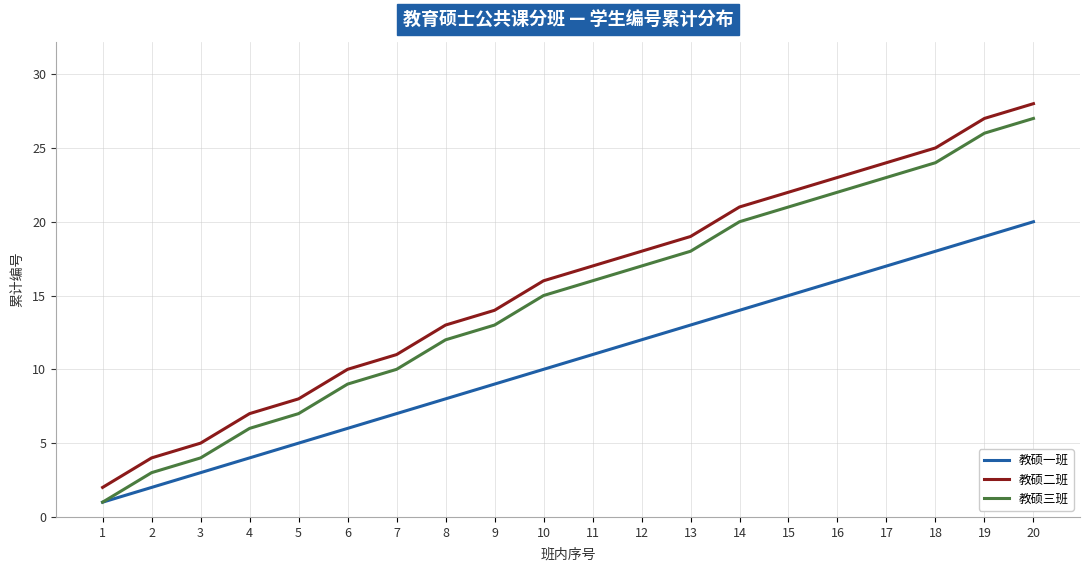

Rank the series at 3 from lowest to highest value.

教硕一班, 教硕三班, 教硕二班